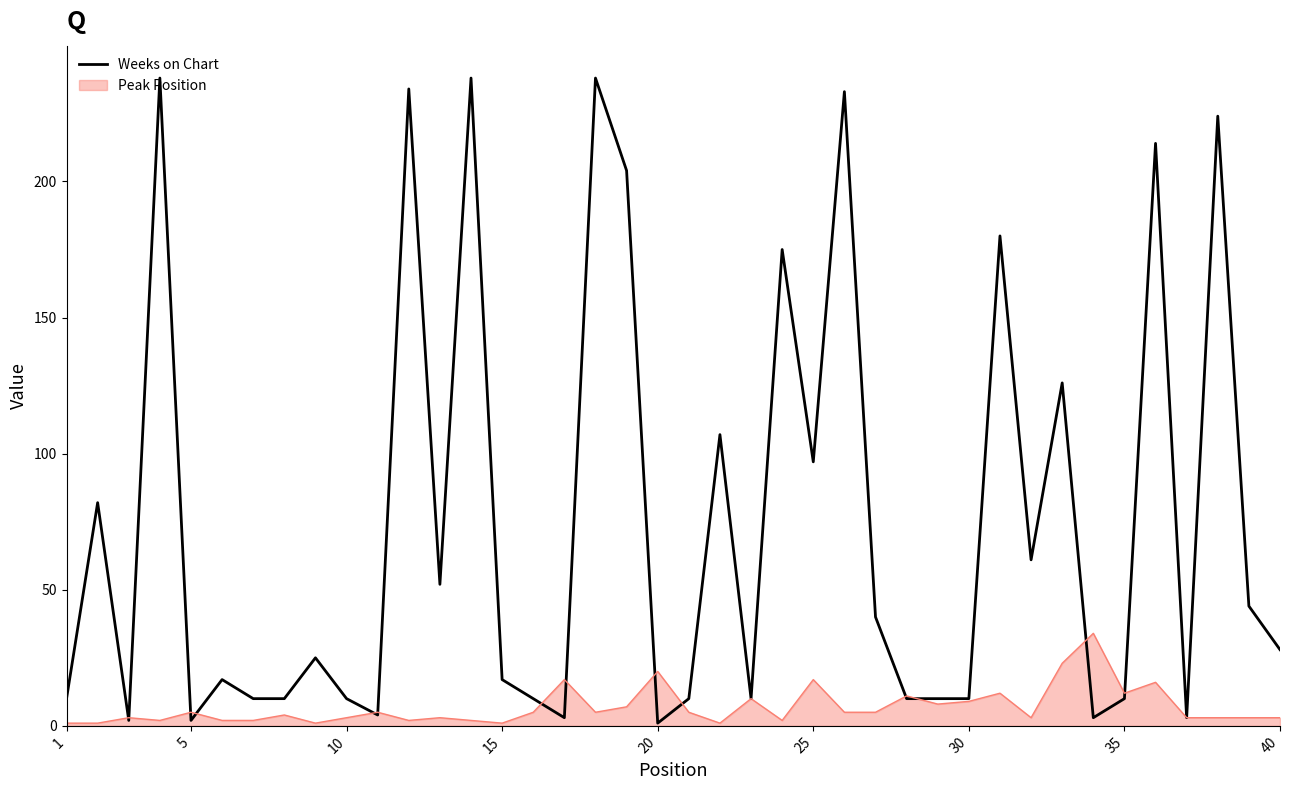

Rank the series by their average value, from highest to lowest.

Weeks on Chart, Peak Position